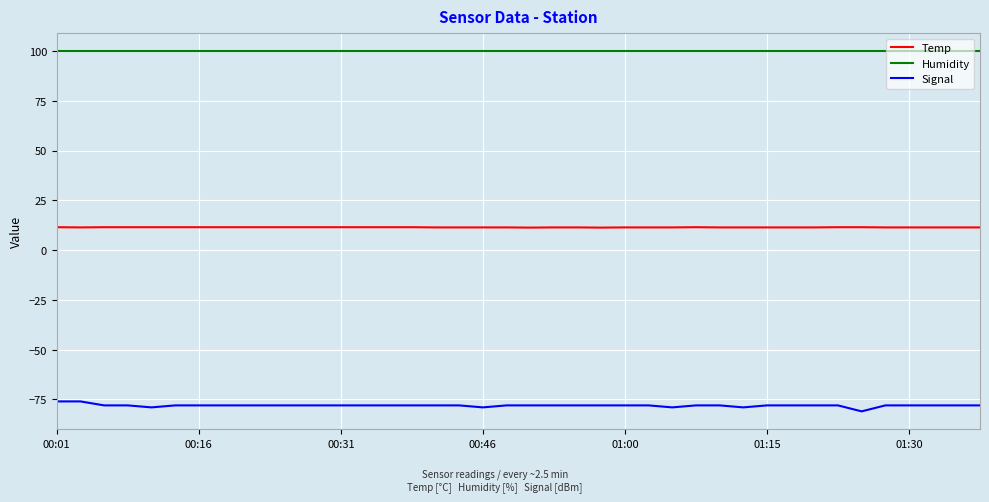

Which series has the largest range (max minus min)?

Signal